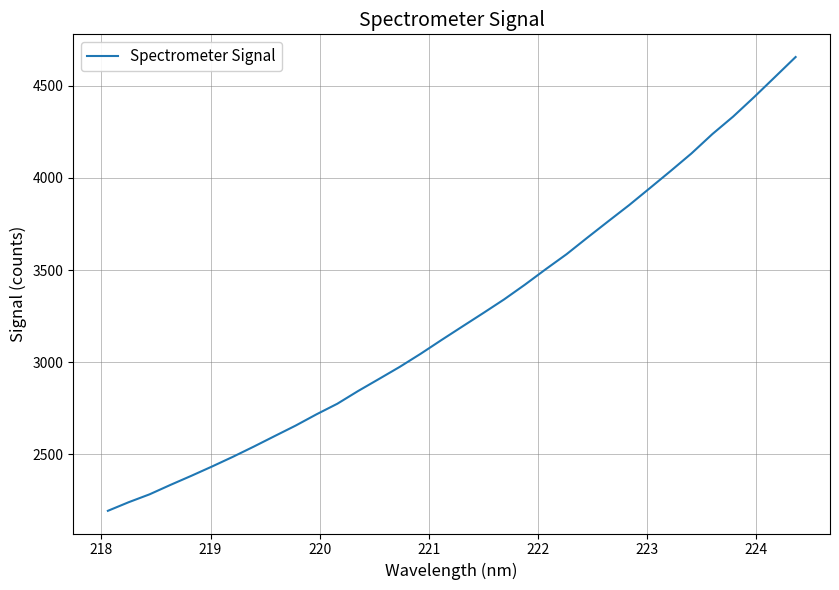

What is the greatest value displayed?

4656.0